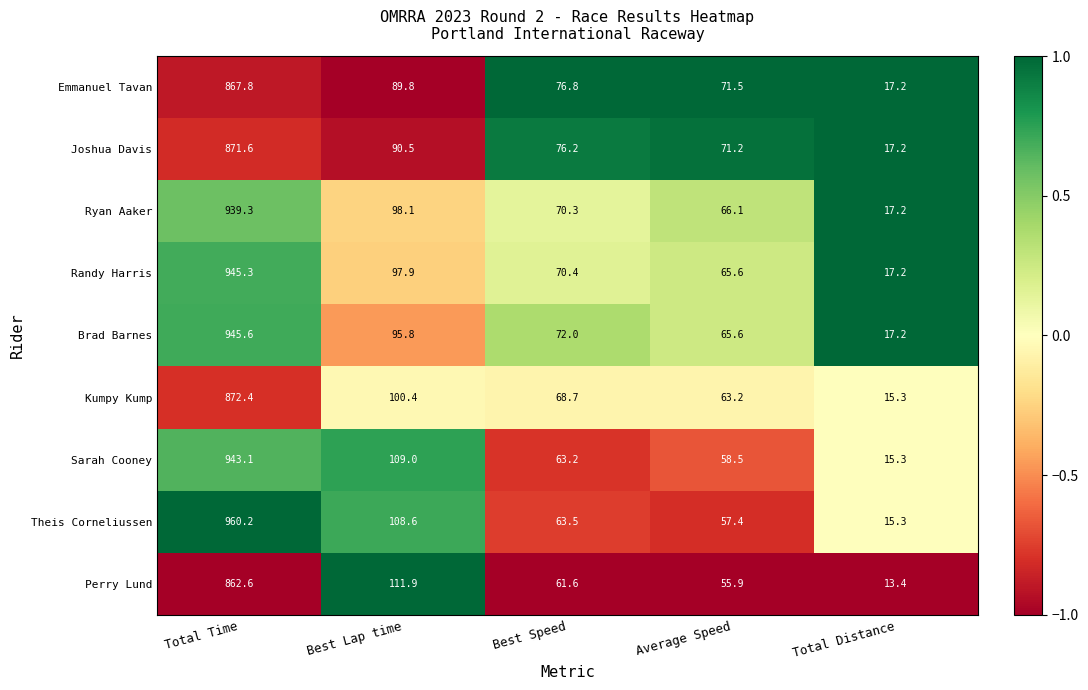

What is the difference between the second highest and second lowest values in the Emmanuel Tavan series?

18.3